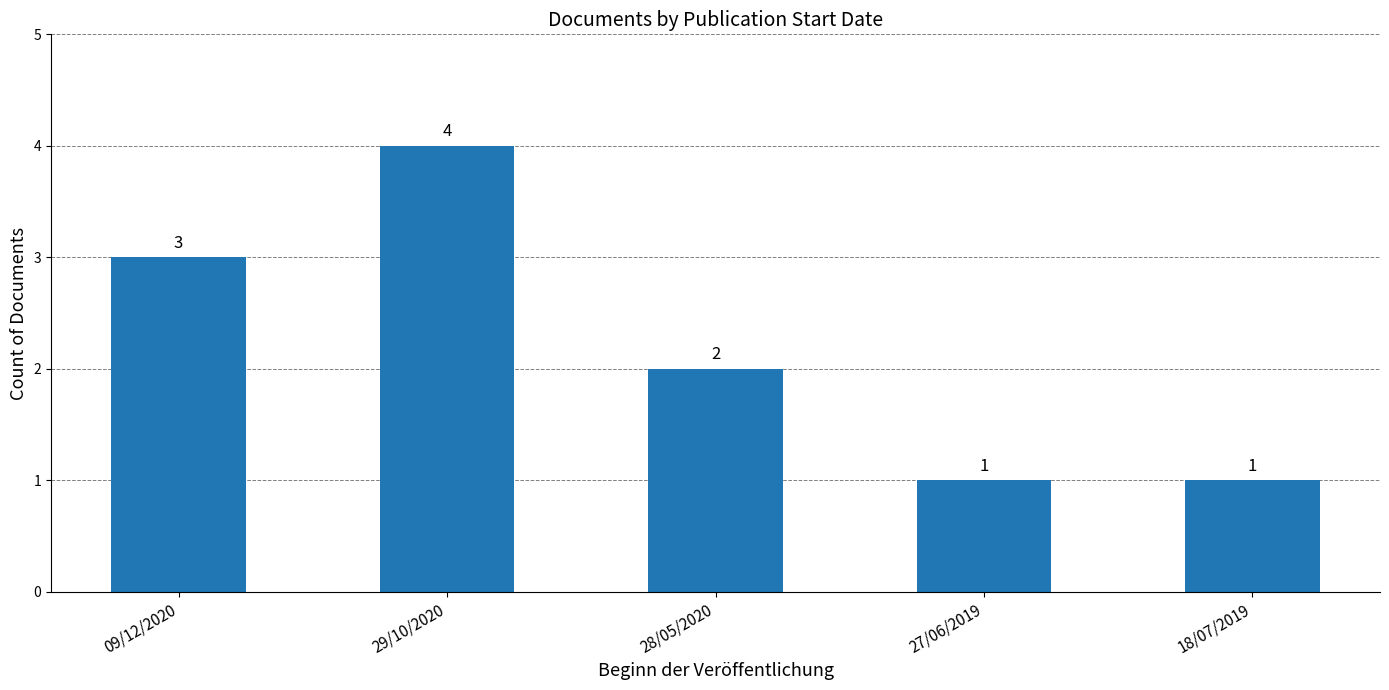

What is the label of the 1st bar from the right?

18/07/2019